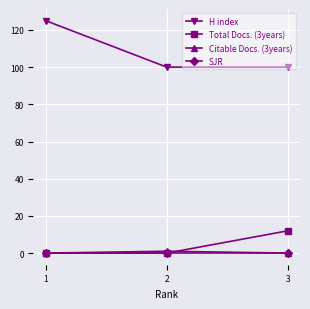

At how many categories does at least one series exceed 60?

3